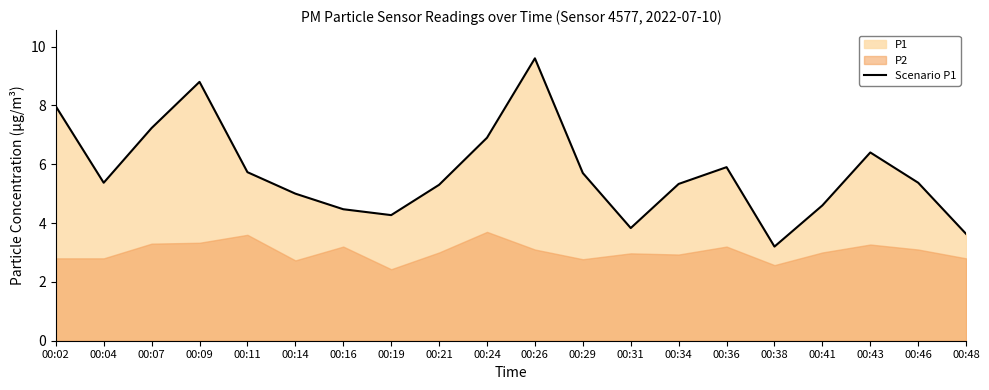

The Scenario P1 series shows 6.9 at 00:24. True or false?

True